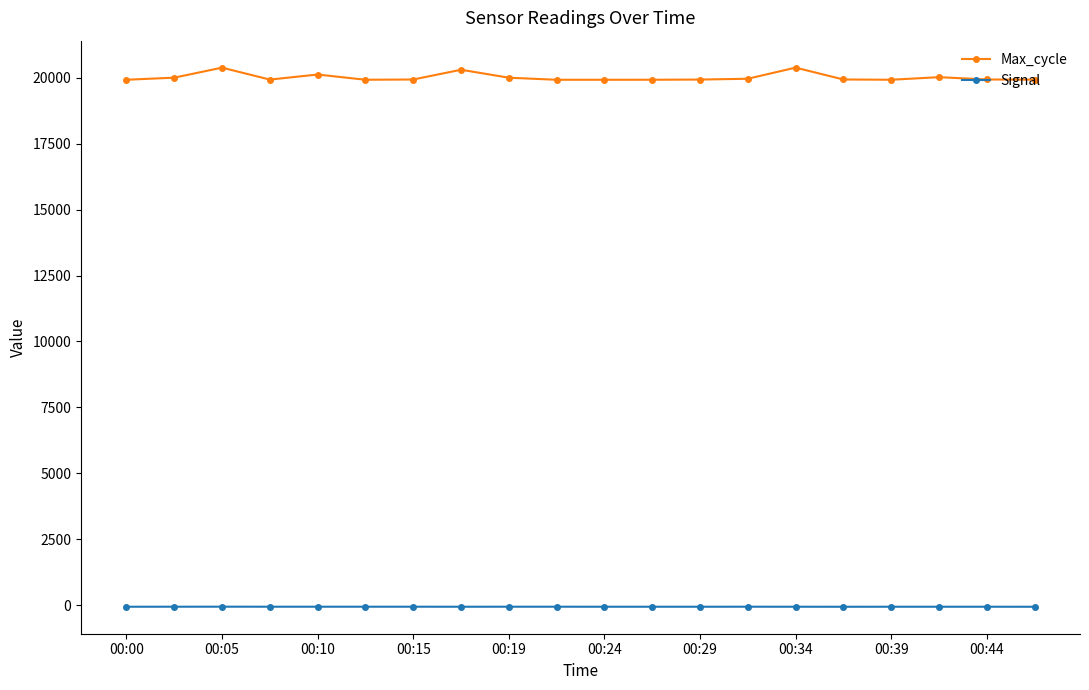

True or false: Signal and Max_cycle cross at least once.

False